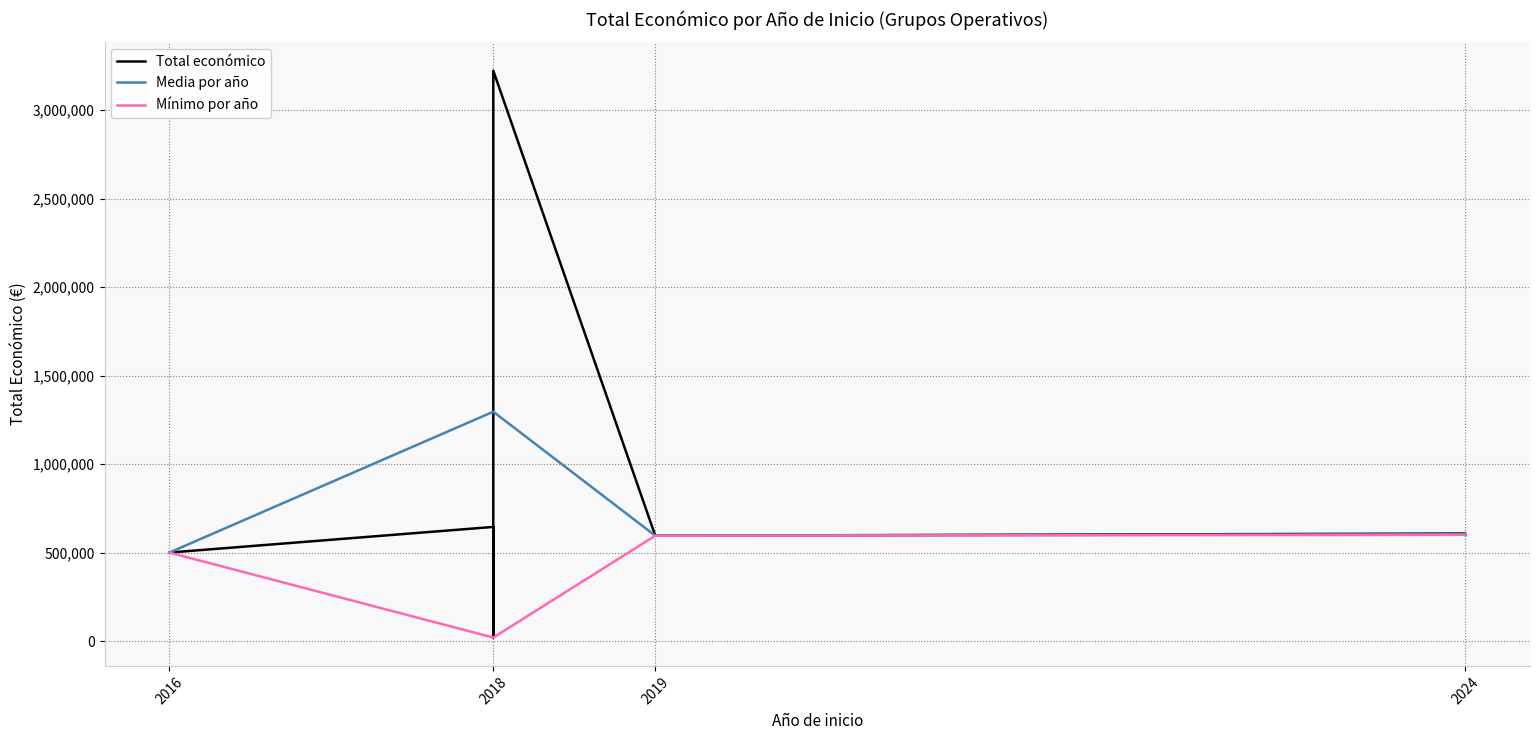

Reading left to right, list all the values displayed in this chart.

2018 (EXPORTGEN)=644817	2024 (UBAVIDA)=607342	2024 (BIODIF)=599927	2018 (NATURCUN)=19478	2018 (ECODRY)=3223608	2019 (SOSTVAN)=595133	2016 (Aprofitament)=499868